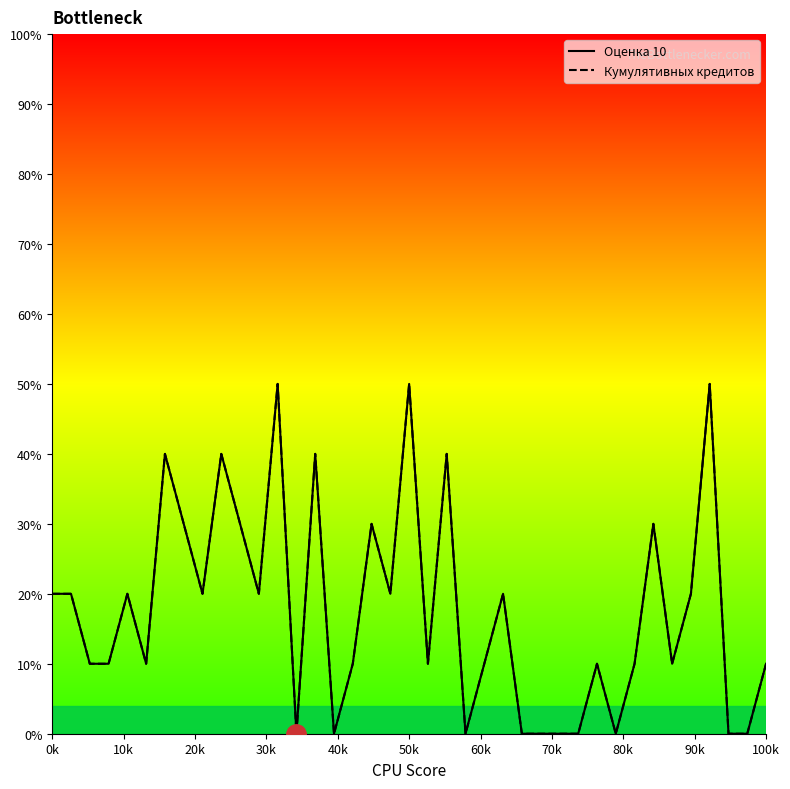

What is the label of the 13th point from the left?

12